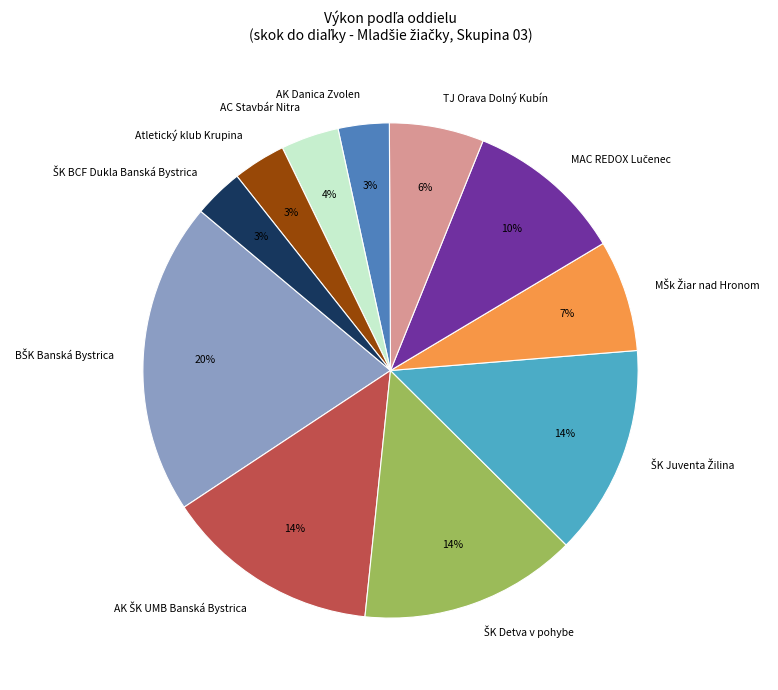

Does AK Danica Zvolen represent more than half of the total?

No